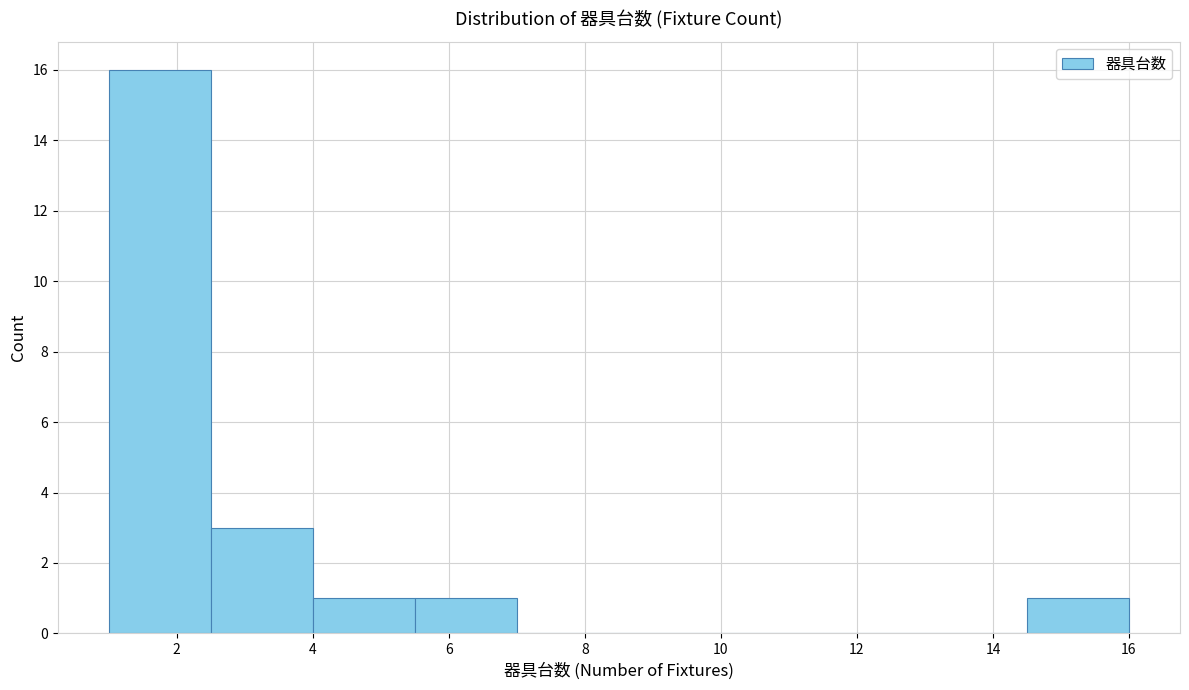

Reading left to right, transcribe this chart: for each bar, give the range it covers on the x-axis and its height. Neither the bar edges nor the heights are printed on the chart, so give them approximately, as read against the axes.

1.0 to 2.5: 16
2.5 to 4.0: 3
4.0 to 5.5: 1
5.5 to 7.0: 1
7.0 to 8.5: 0
8.5 to 10.0: 0
10.0 to 11.5: 0
11.5 to 13.0: 0
13.0 to 14.5: 0
14.5 to 16.0: 1